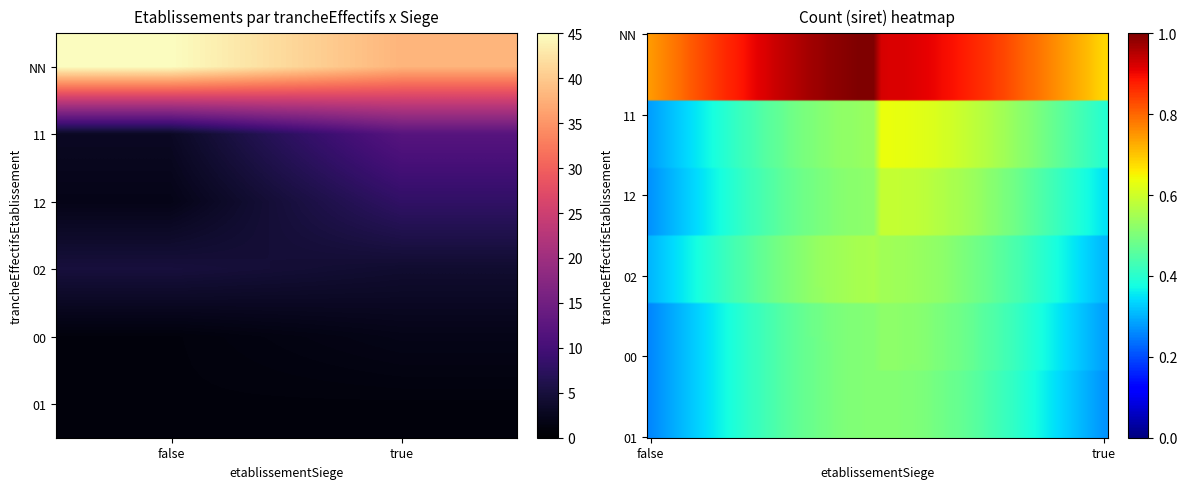

Between 01_false and 00_false, which is larger?

01_false